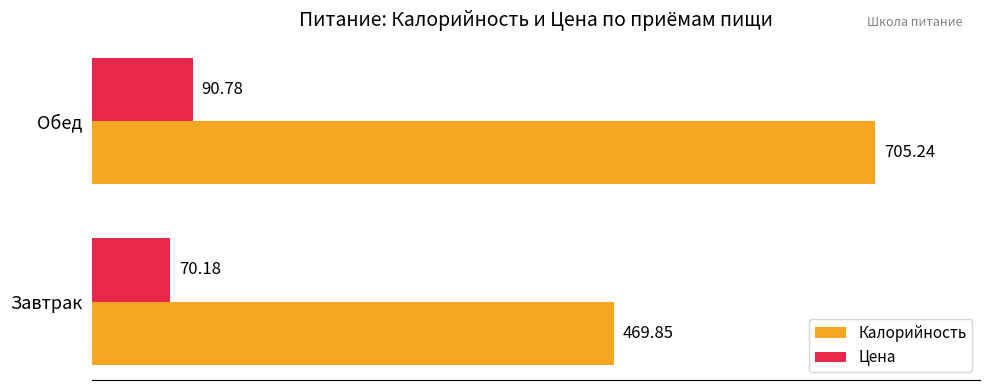

List the series in order of their peak value, lowest first.

Цена, Калорийность